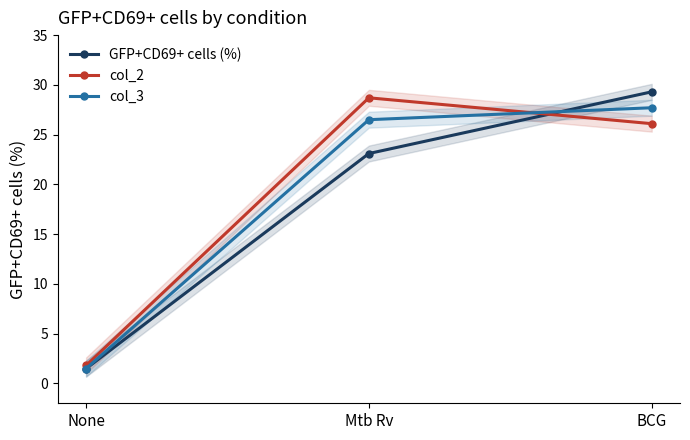

How many categories are shown in the chart?

3